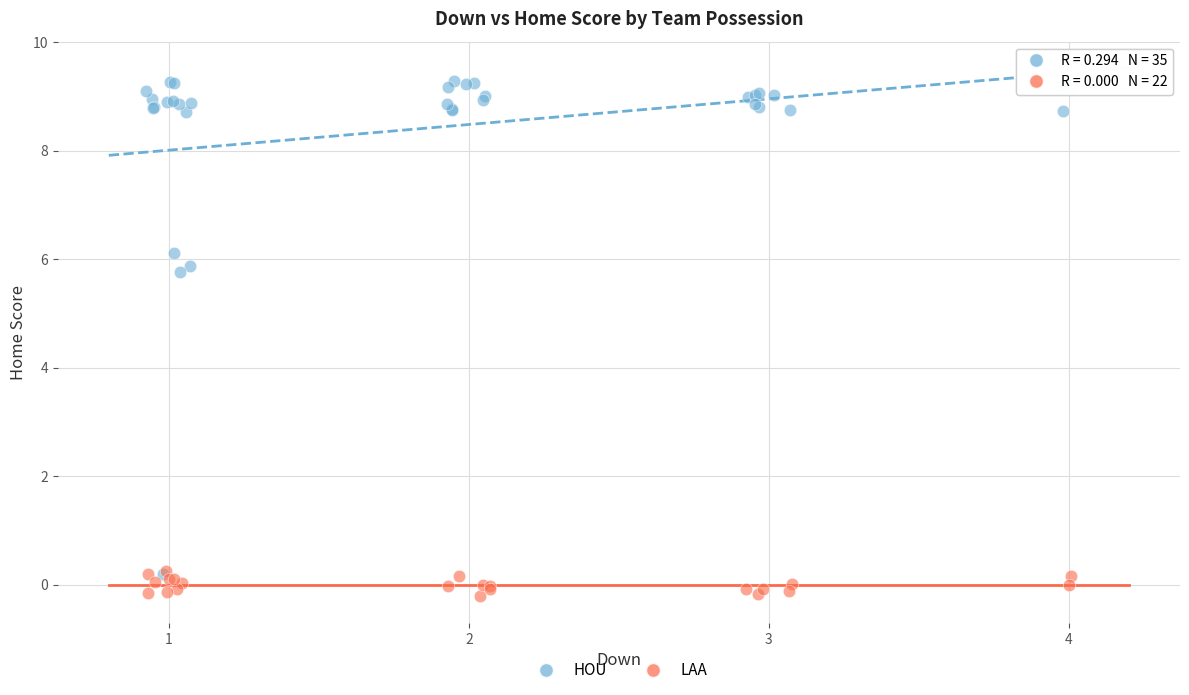

Which series has the widest spread of Y values?

HOU